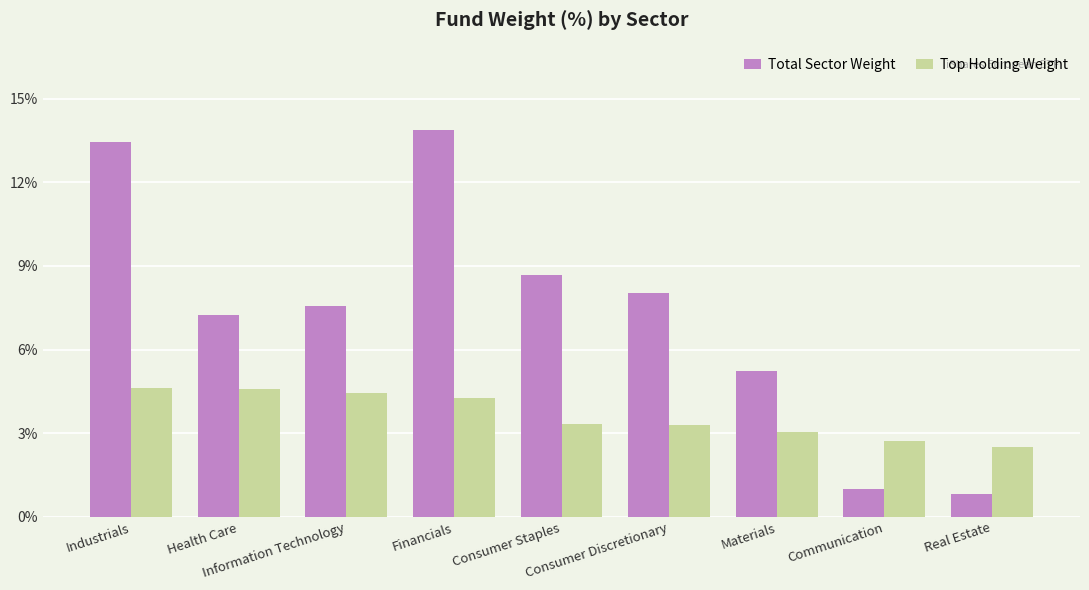

Which series has the largest range (max minus min)?

Total Sector Weight